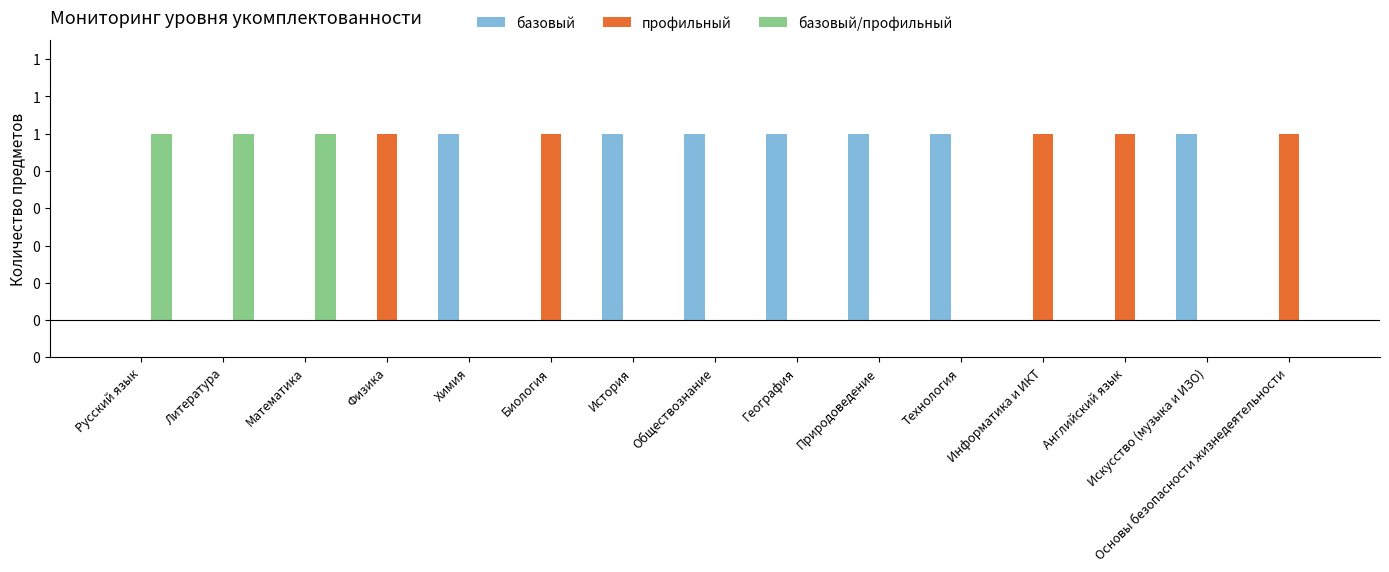

At which label is базовый/профильный closest to 0?

Физика